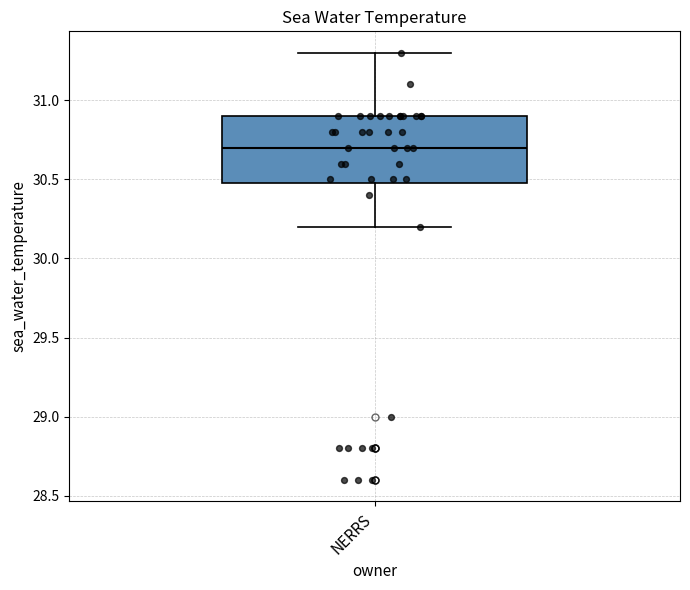

Where is the lower edge of the box for NERRS on the y-axis? The values are not printed on the chart, so give them approximately, as read against the axis.

30.5